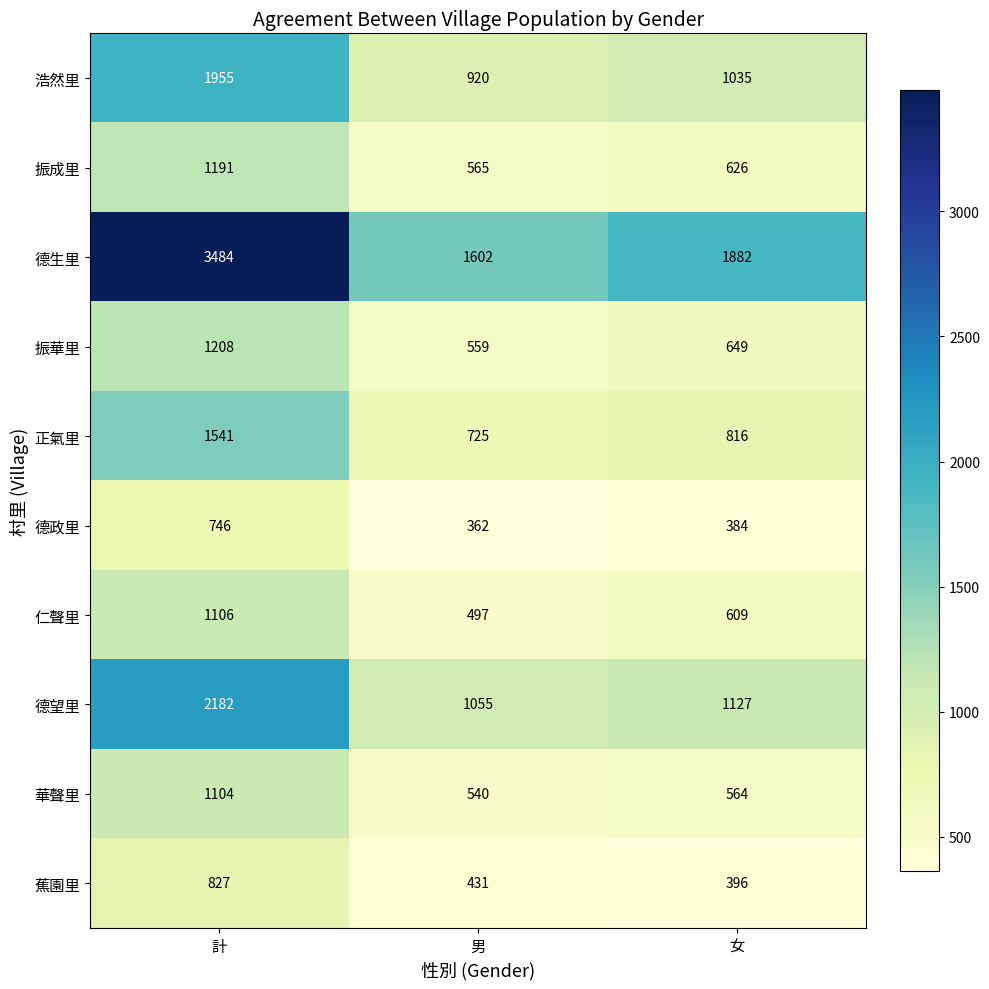

Reading right to left, what are all the values shown in this chart?

浩然里: 1035	920	1955
振成里: 626	565	1191
德生里: 1882	1602	3484
振華里: 649	559	1208
正氣里: 816	725	1541
德政里: 384	362	746
仁聲里: 609	497	1106
德望里: 1127	1055	2182
華聲里: 564	540	1104
蕉園里: 396	431	827